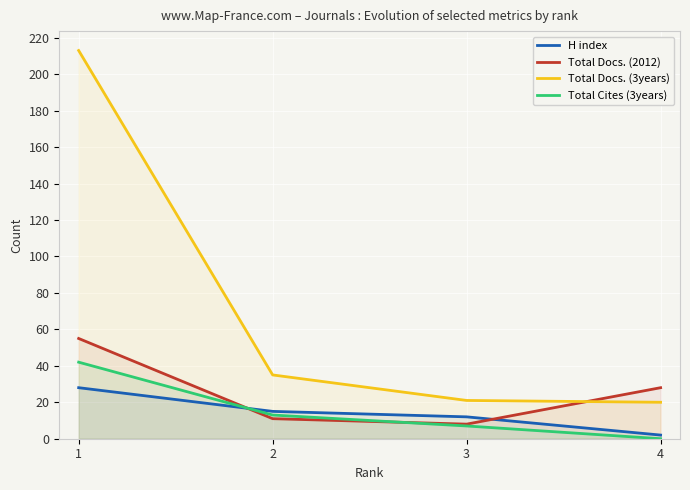

What is the value of the Total Docs. (3years) point at the 4th from the left?

20